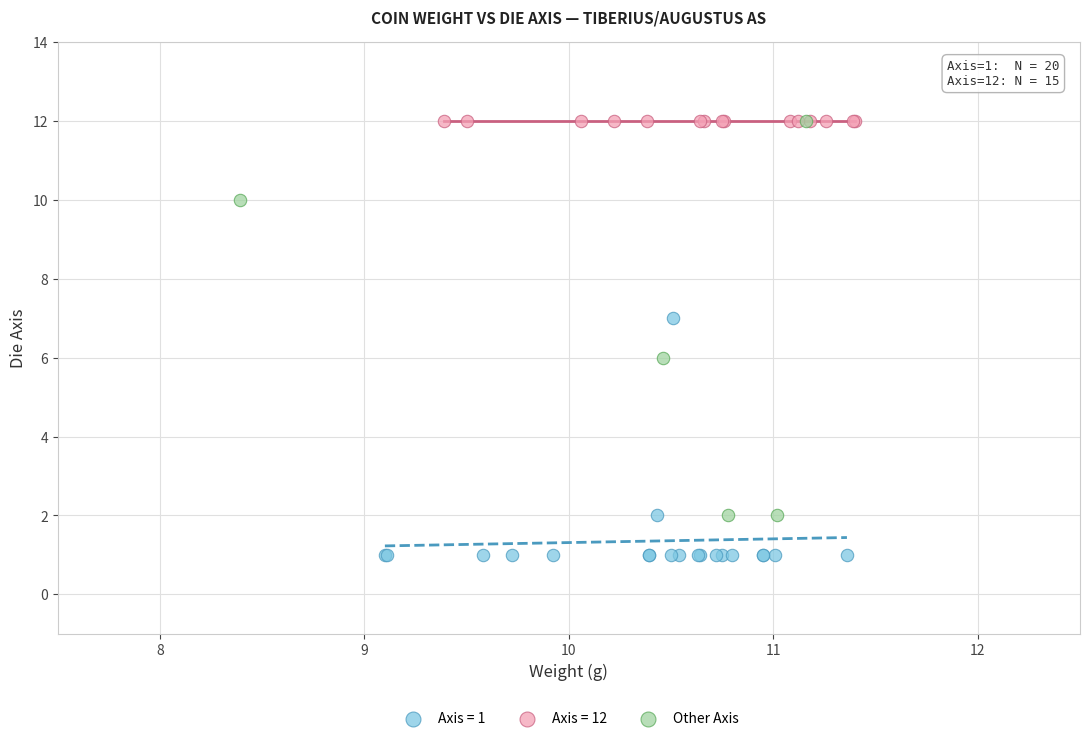

Which series reaches the minimum Y coordinate?

Axis = 1